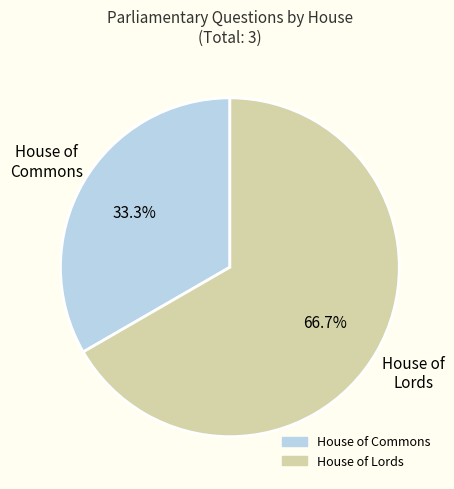

Is there a majority slice in this chart?

Yes